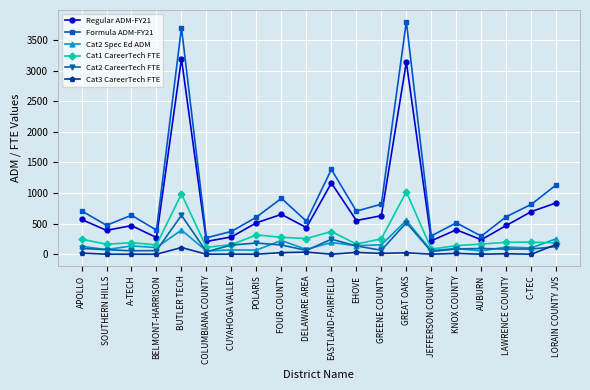

True or false: Cat3 CareerTech FTE has more than 2 points higher than both neighbors.

True